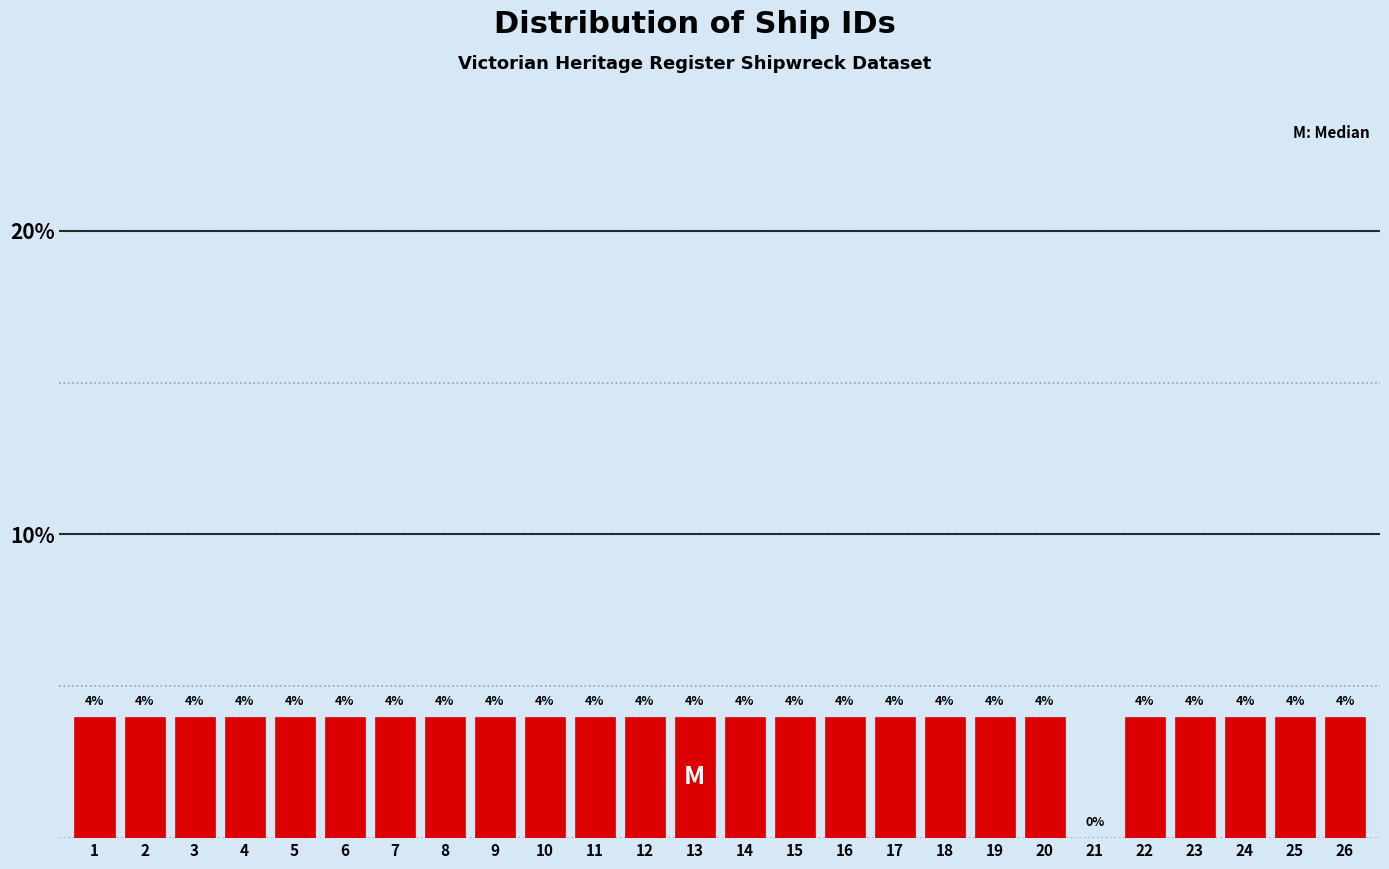

Reading right to left, extract all data points from this chart.

26=4	25=4	24=4	23=4	22=4	21=0	20=4	19=4	18=4	17=4	16=4	15=4	14=4	13=4	12=4	11=4	10=4	9=4	8=4	7=4	6=4	5=4	4=4	3=4	2=4	1=4